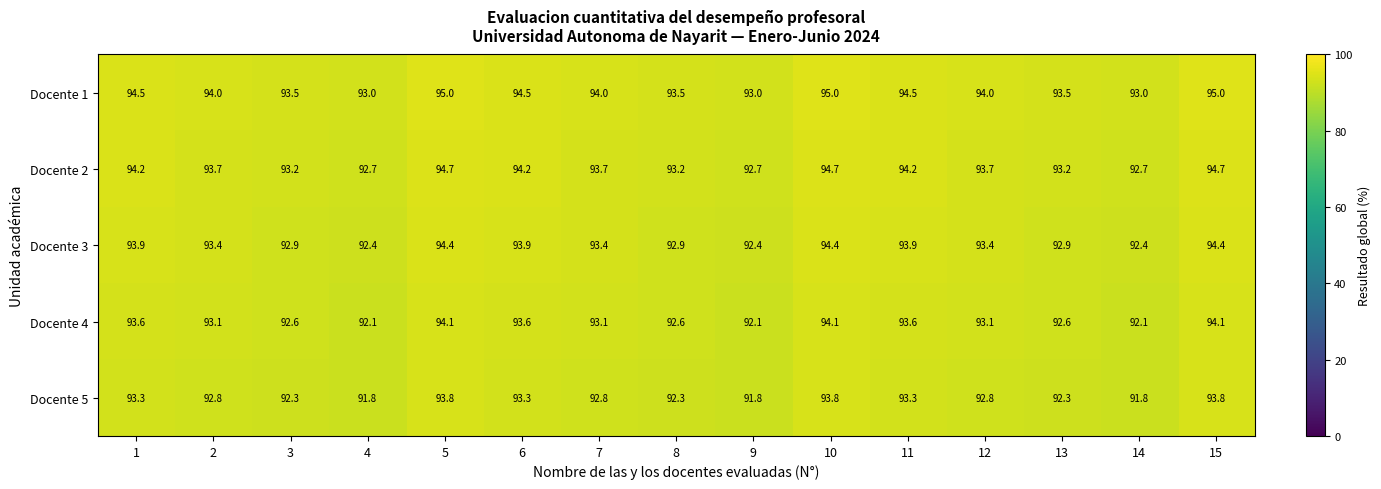

What is the difference between the second highest and second lowest values in the Docente 4 series?

2.0